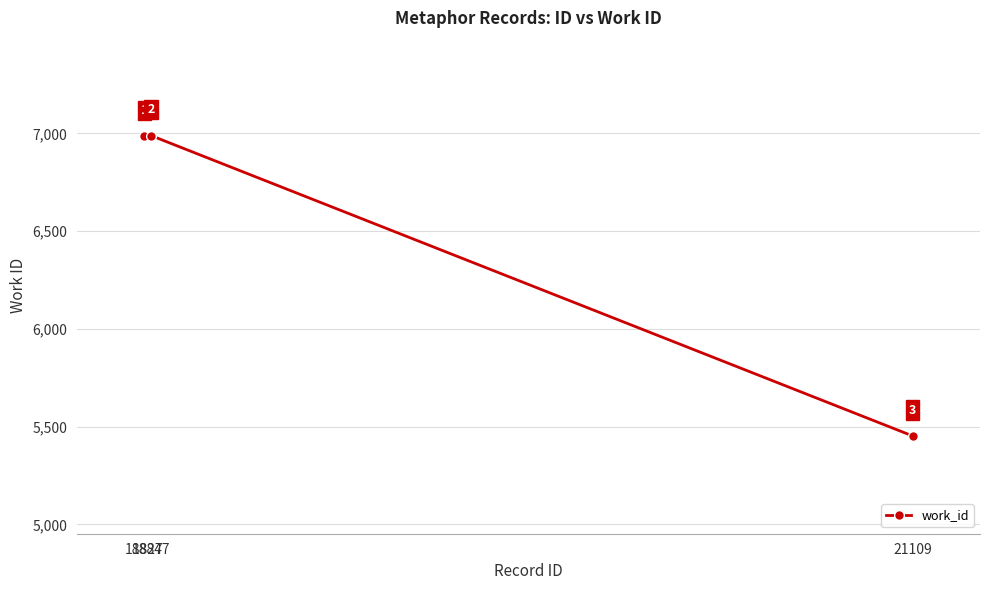

List the labels in order of value, largest first.

18847, 18827, 21109